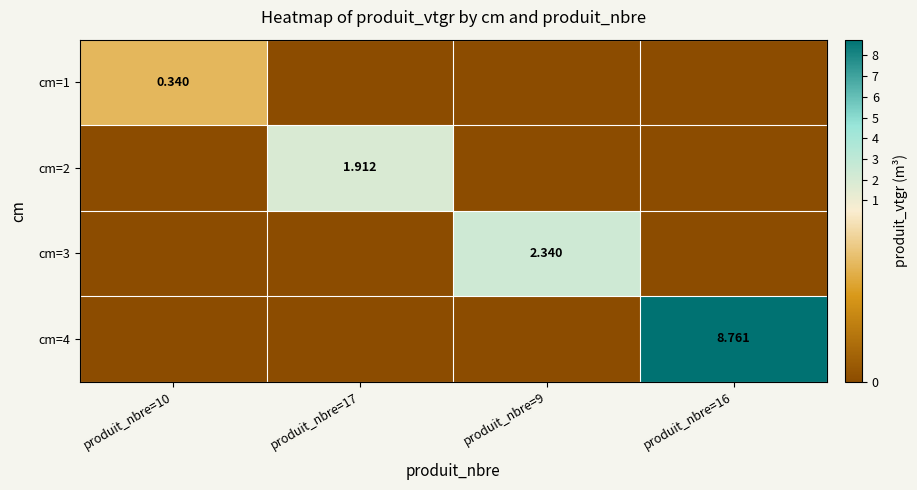

How many categories are shown in the chart?

4